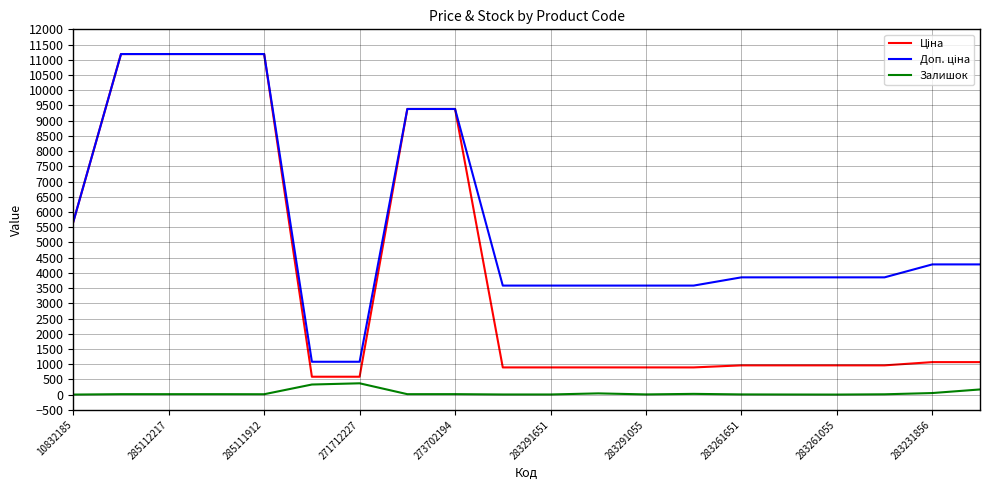

Does the chart display data point markers on the line(s)?

No